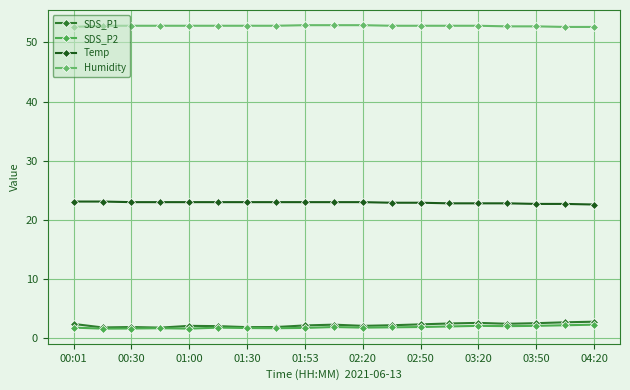

Where is the first local maximum for SDS_P1?

00:30